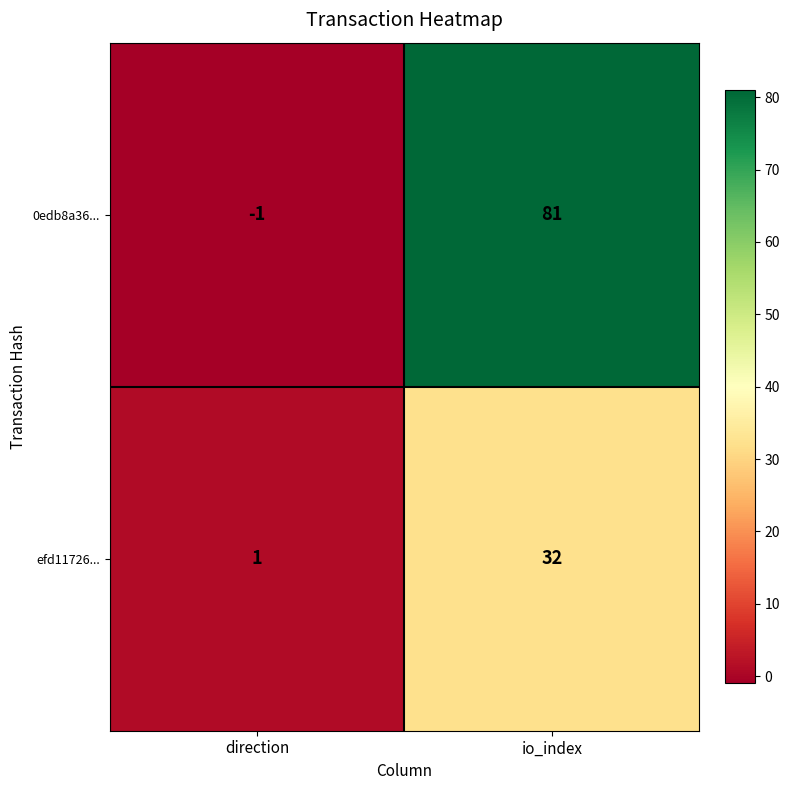

Which category has the lowest value across all series?

direction